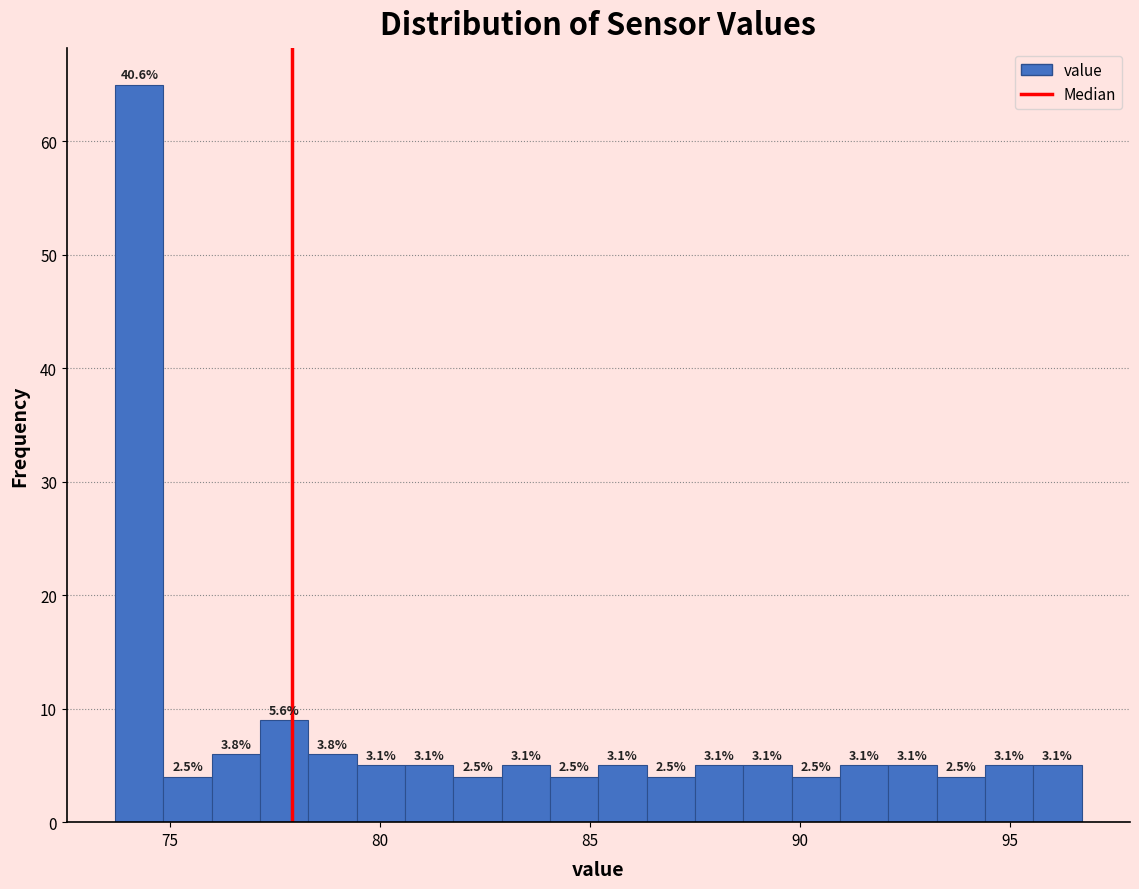

Read against the x-axis, roughly where is the centre of the tallest bar?

74.5